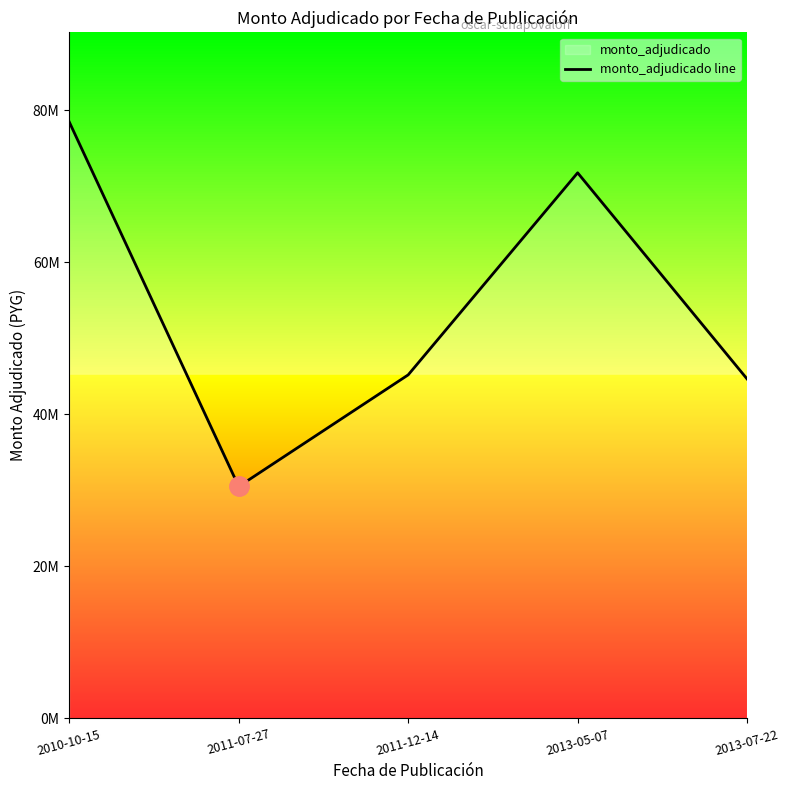

What is the average value?

54122945